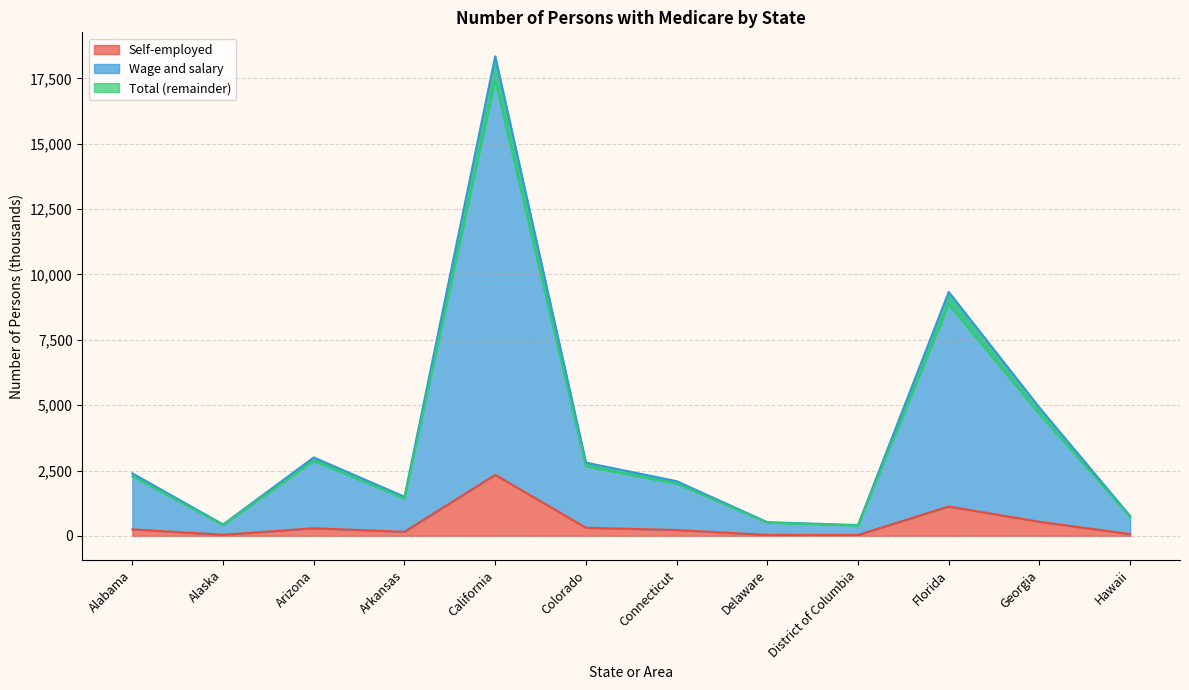

Which series has the largest range (max minus min)?

Wage and salary